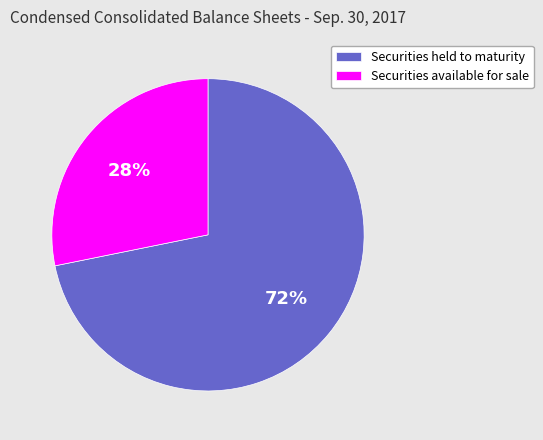

True or false: Securities available for sale accounts for 28% of the total.

True